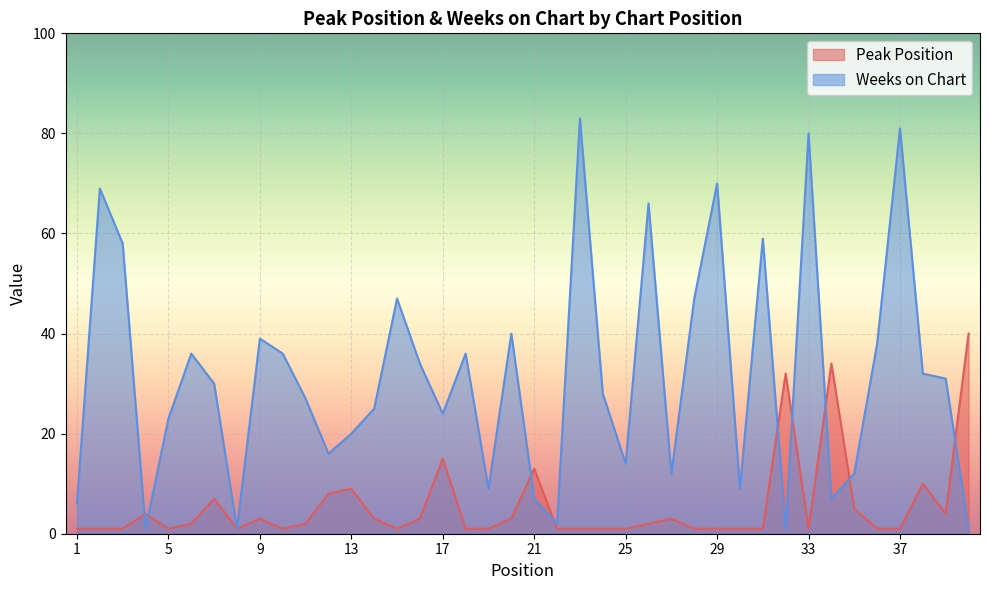

What is the value of the Peak Position point at the 29th from the left?

1